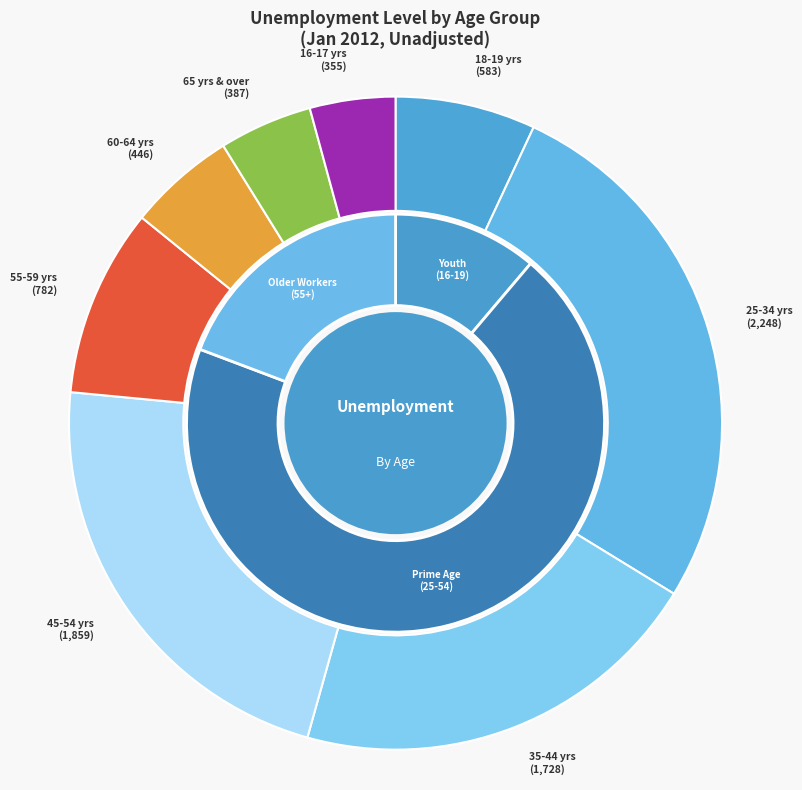

Combined, do 18-19 yrs and 16-17 yrs account for over 50%?

No